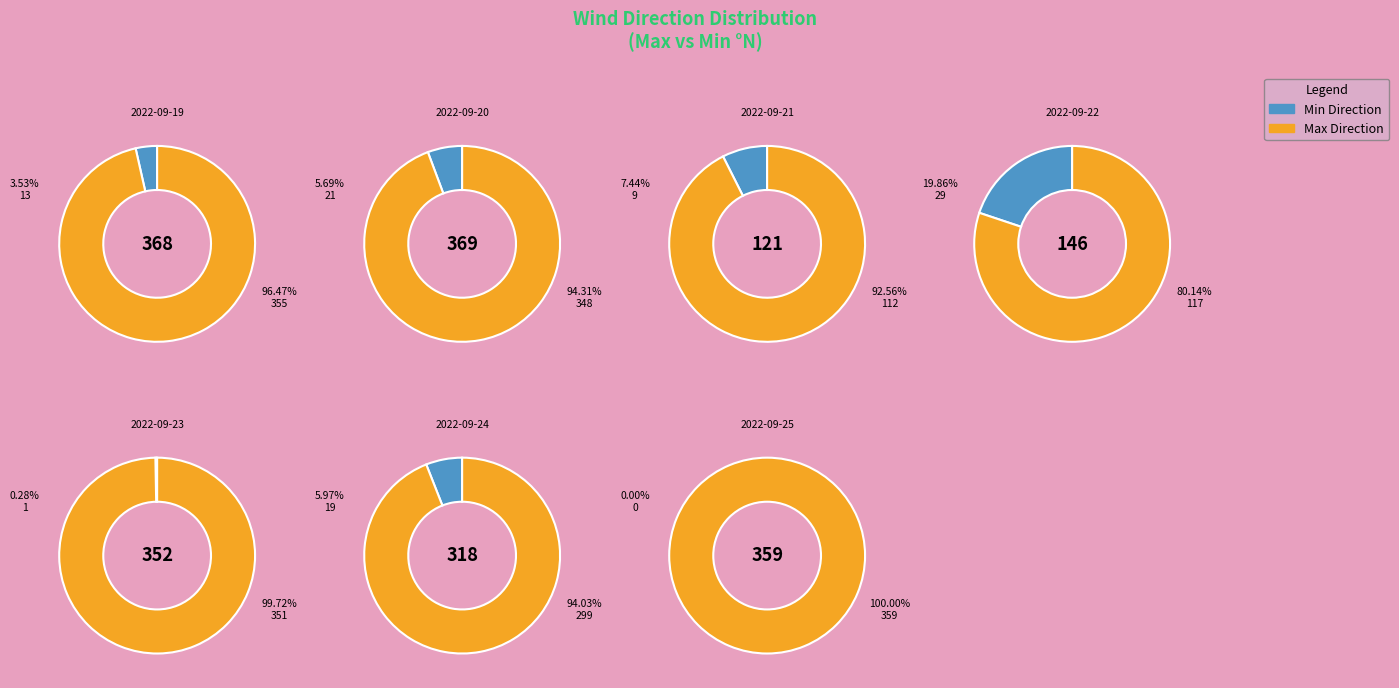

Rank the series by their maximum value, from highest to lowest.

Max Direction, Min Direction